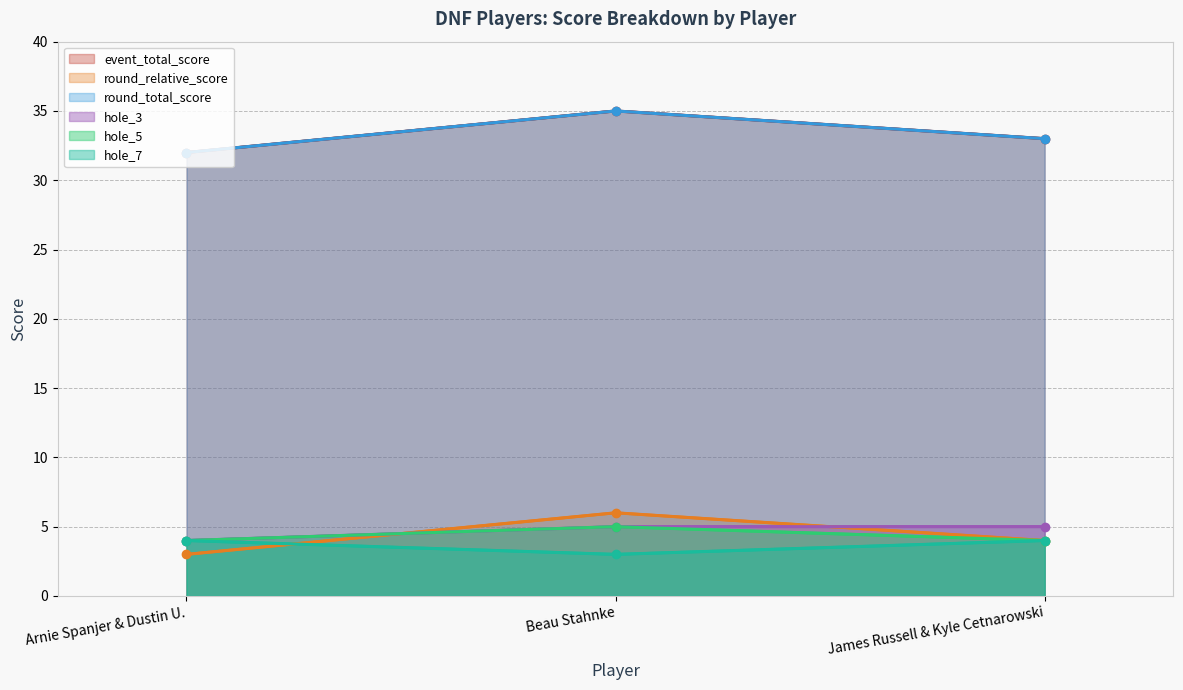

What is the label of the 3rd point from the left?

James Russell & Kyle Cetnarowski